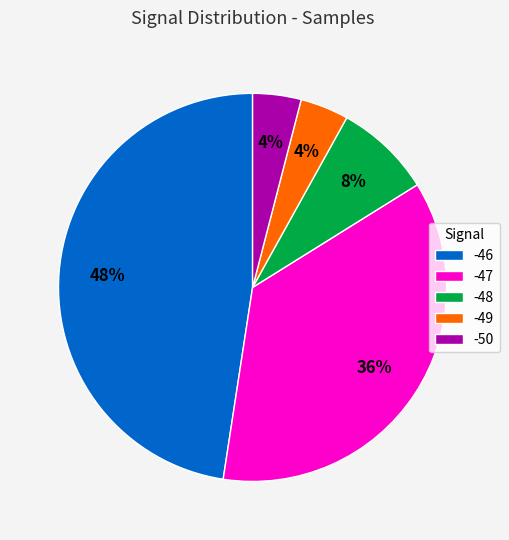

How many slices are in this pie chart?

5